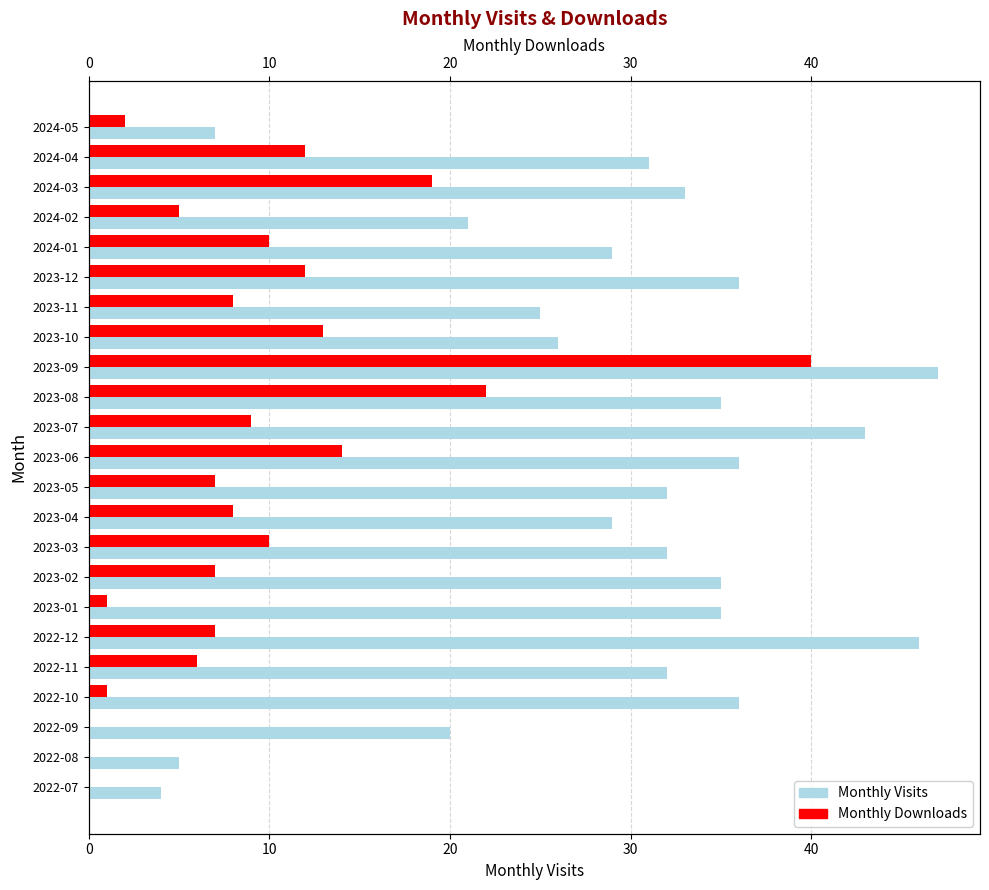

How many bars are there in each group?

2